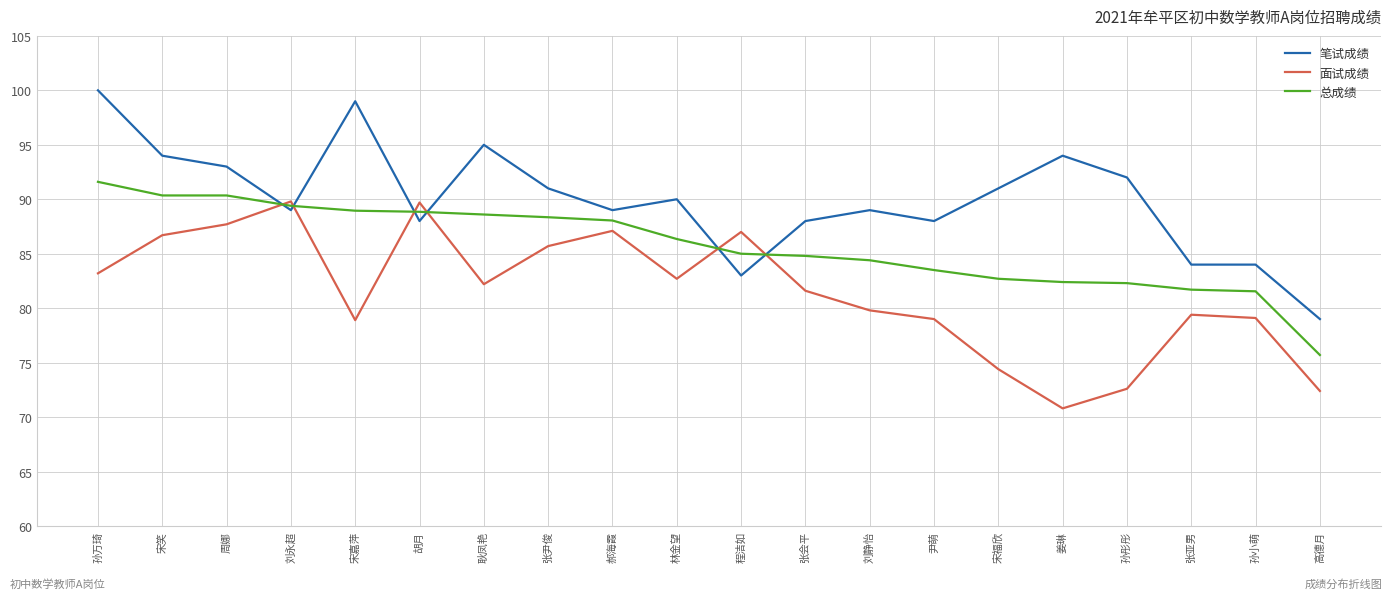

At 周娜, list the series in order from smallest to largest.

面试成绩, 总成绩, 笔试成绩